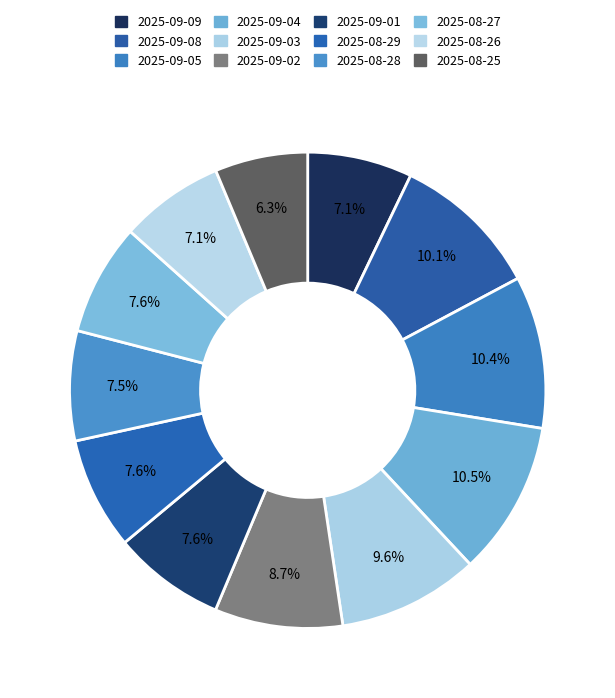

What portion of the pie excludes 2025-09-08?

89.9%